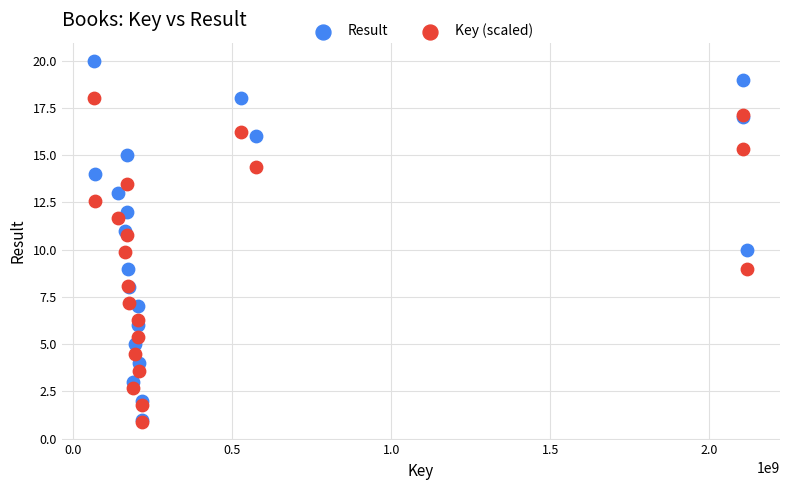

What are all the series names shown in the legend?

Result, Key (scaled)